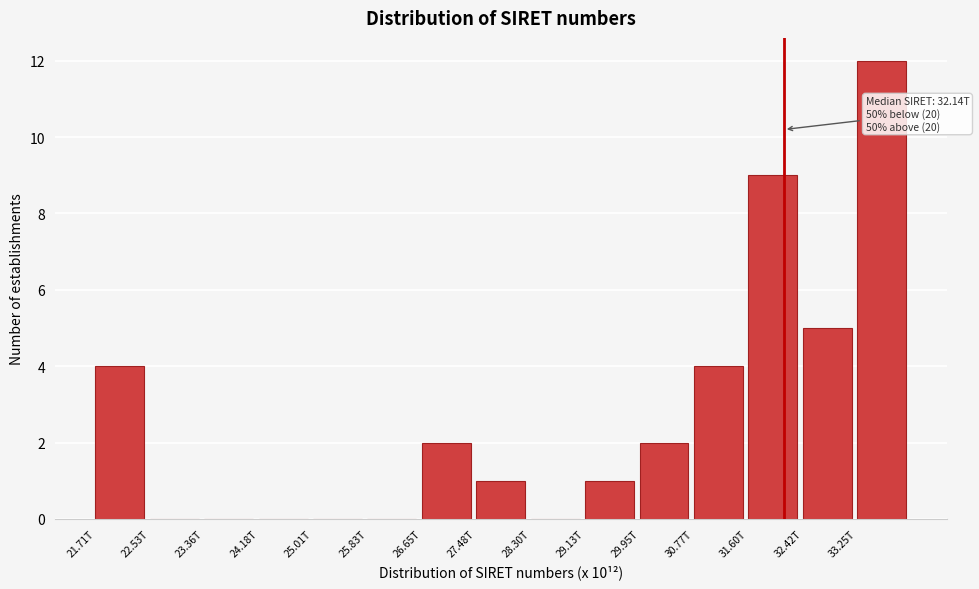

Reading left to right, list all the values displayed in this chart.

21.71T=4	22.53T=0	23.36T=0	24.18T=0	25.01T=0	25.83T=0	26.65T=2	27.48T=1	28.30T=0	29.13T=1	29.95T=2	30.77T=4	31.60T=9	32.42T=5	33.25T=12